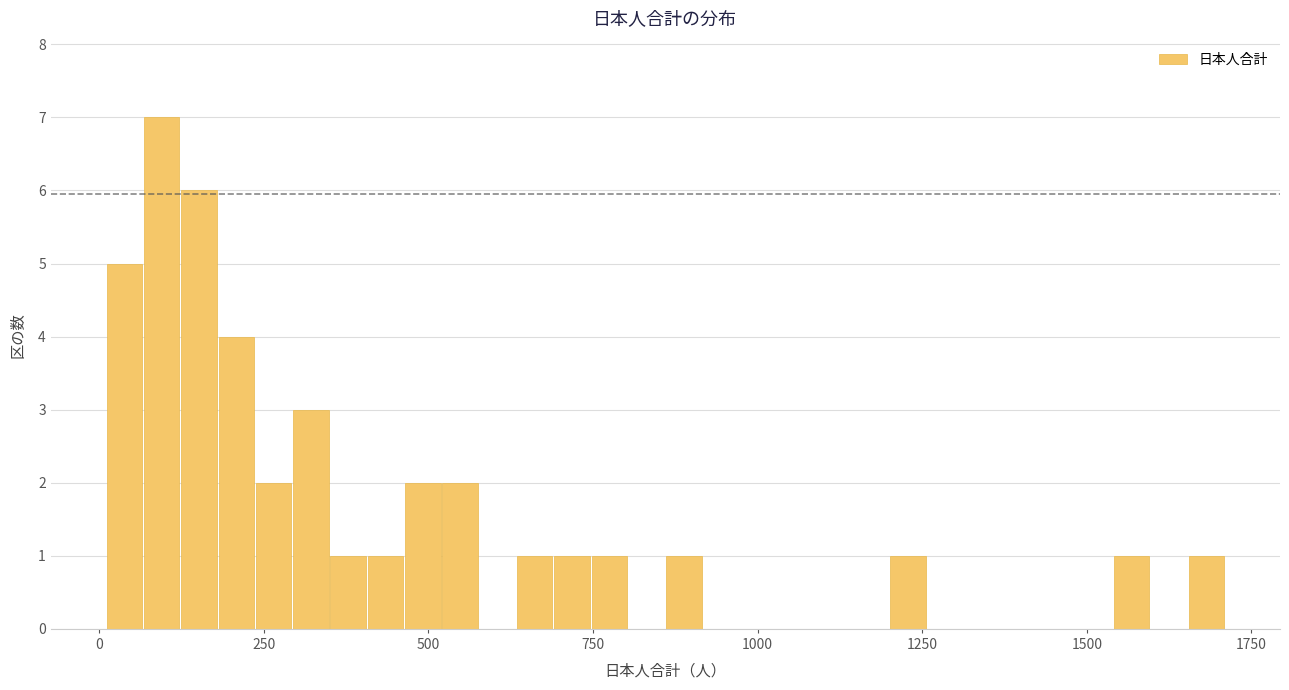

Read against the x-axis, roughly where is the centre of the tallest bar?

100